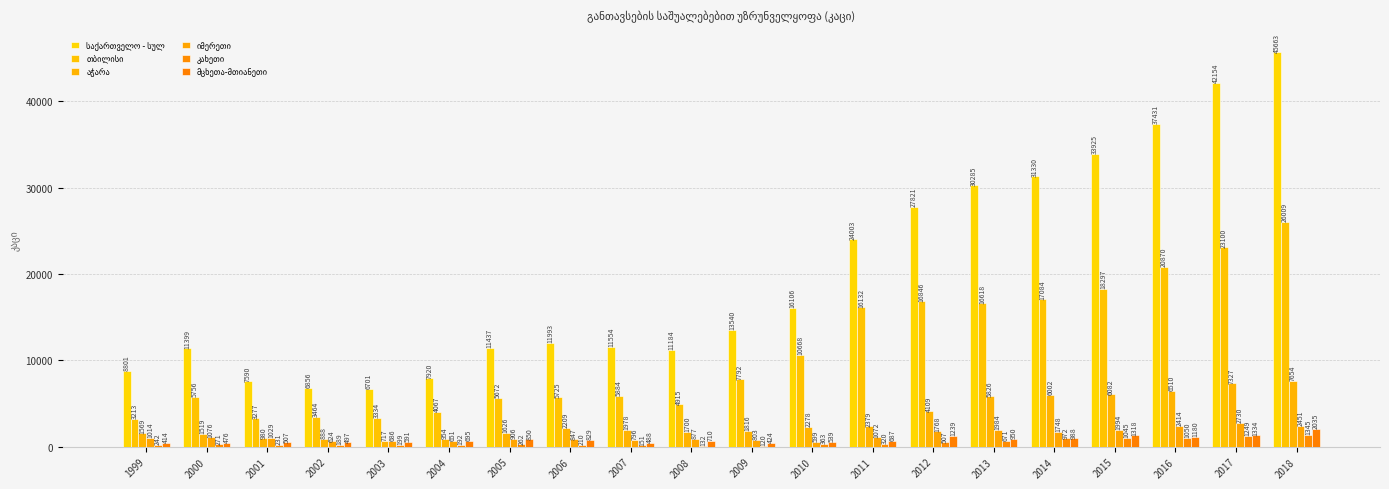

Is it true that იმერეთი equals 146 at 2003?

False